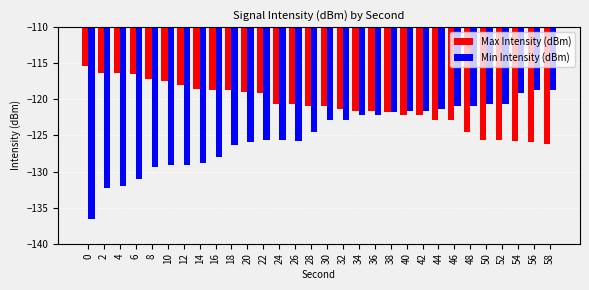

What is the total value across all series at 36?

-243.8